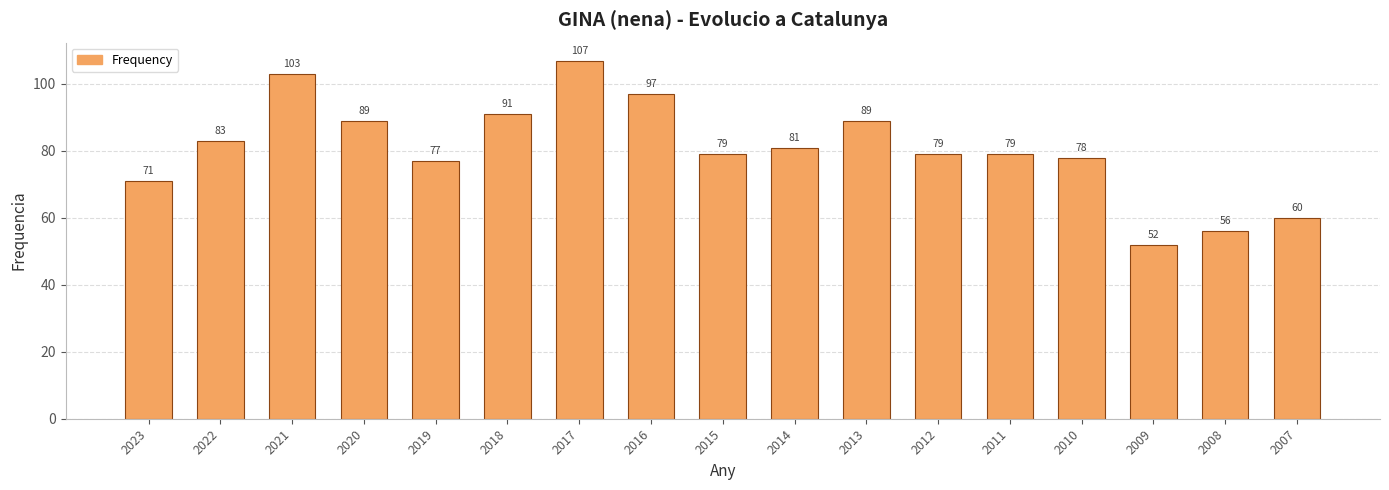

How many series are shown in this chart?

1